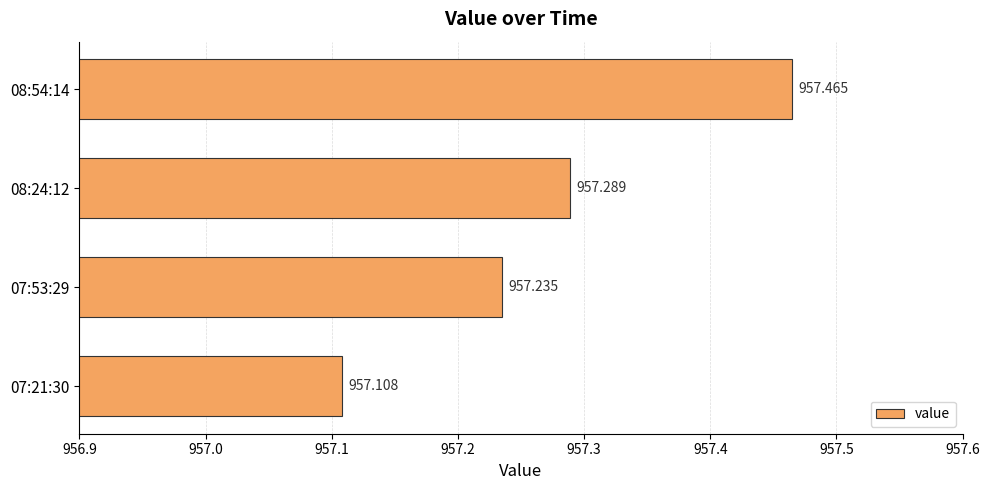

How many bars are there in total?

4